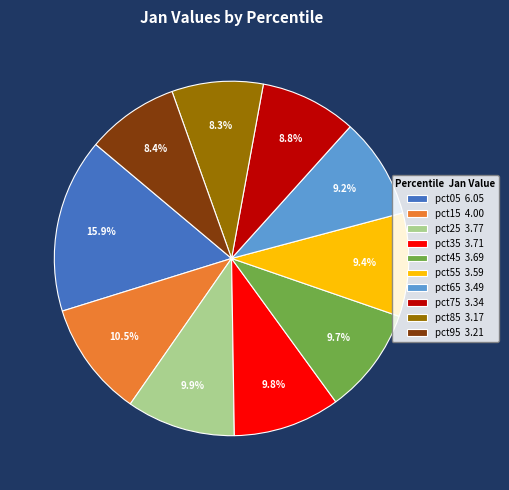

What percentage is the pct75 slice, to the nearest percent?

9%